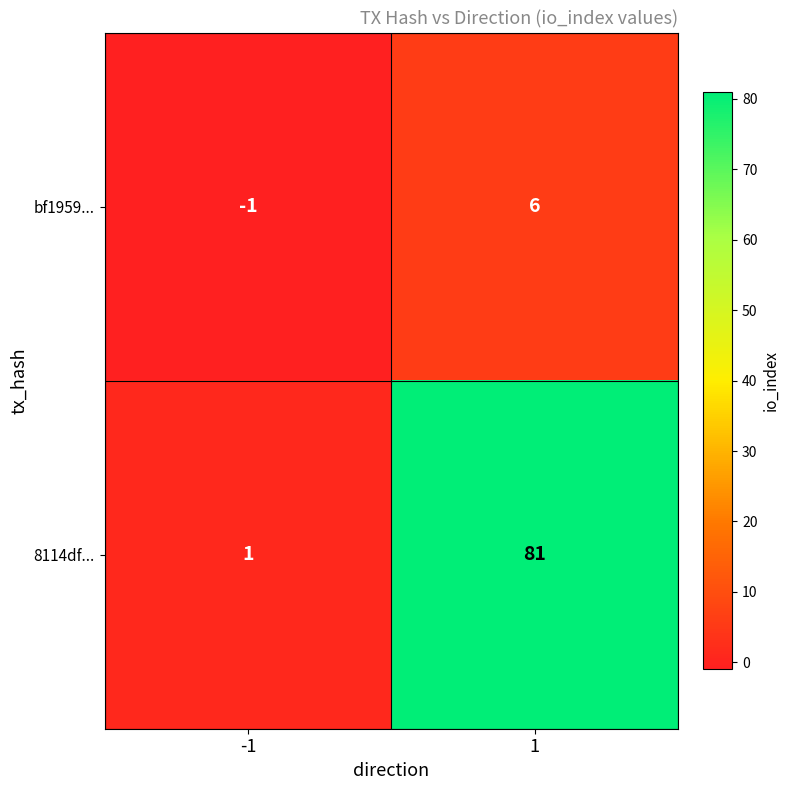

What is the difference between the bf1959... values at 1 and -1?

7